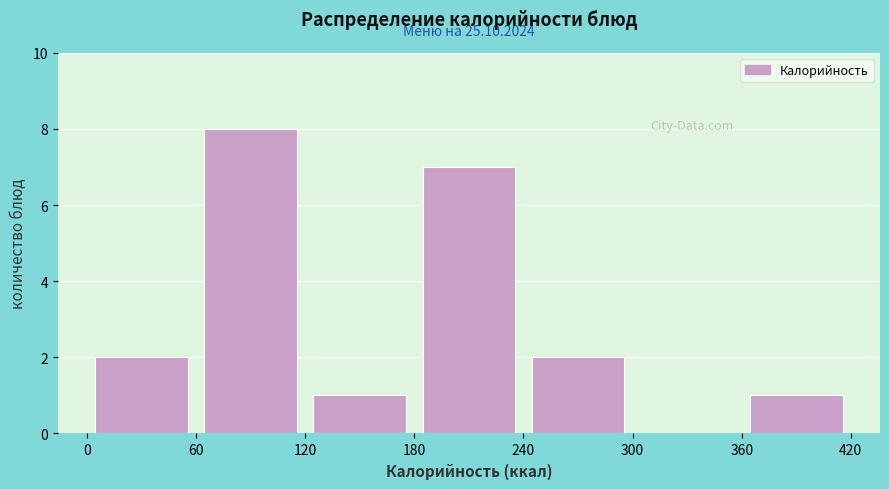

Which range on the x-axis has the tallest bar?

60 to 120